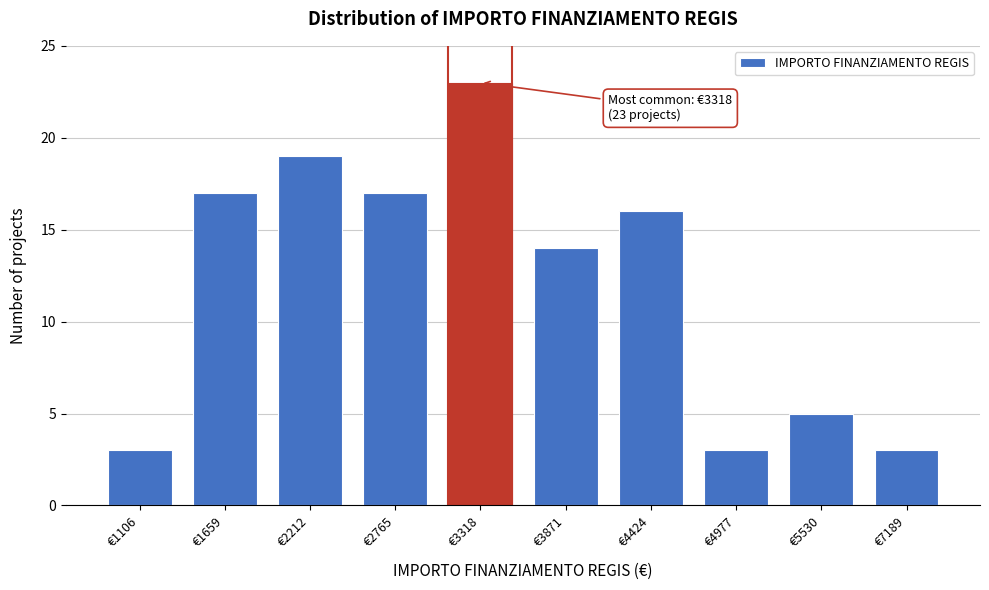

Reading left to right, extract all data points from this chart.

3	17	19	17	23	14	16	3	5	3